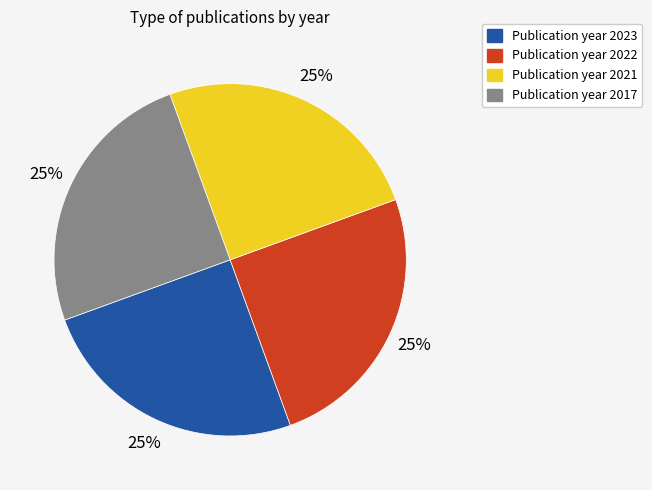

Is there any slice that represents more than half of the pie?

No